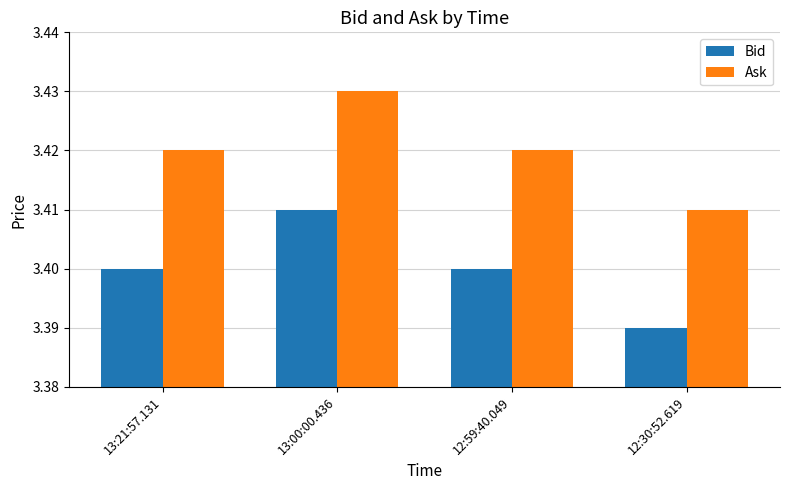

What is the sum of the Ask values at 12:30:52.619 and 13:00:00.436?

6.8